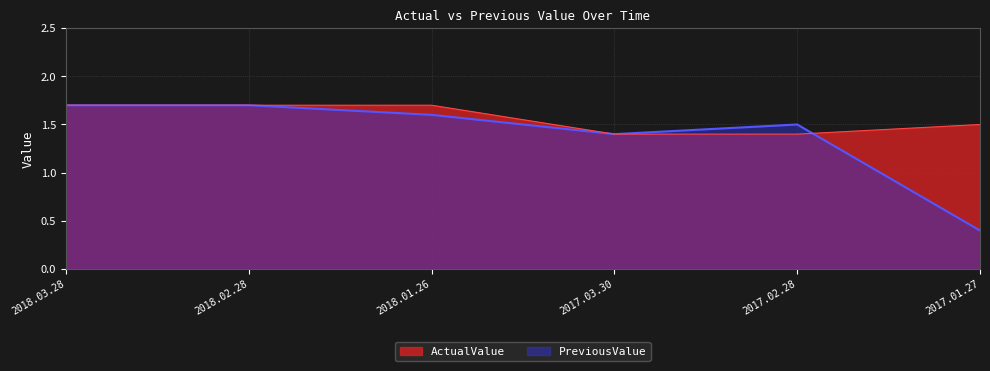

What is the label of the 5th point from the left?

2017.02.28